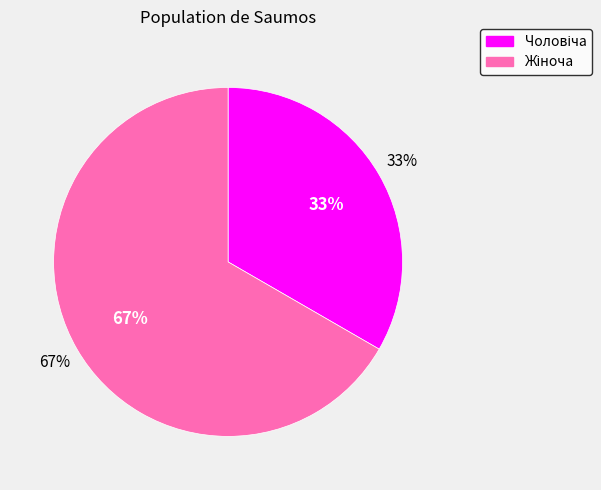

Which slice is the smallest?

Чоловіча